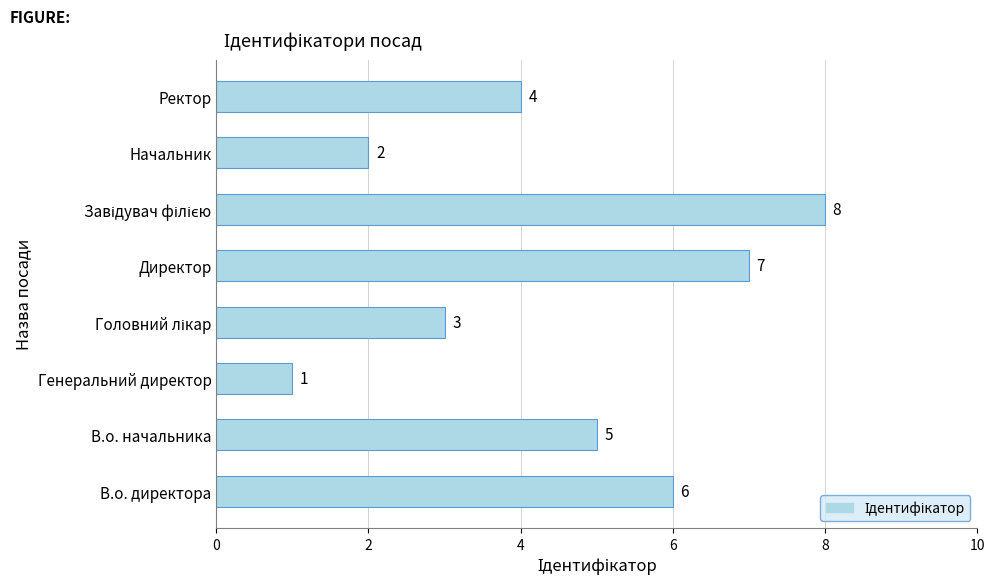

Reading top to bottom, what are all the values shown in this chart?

4	2	8	7	3	1	5	6